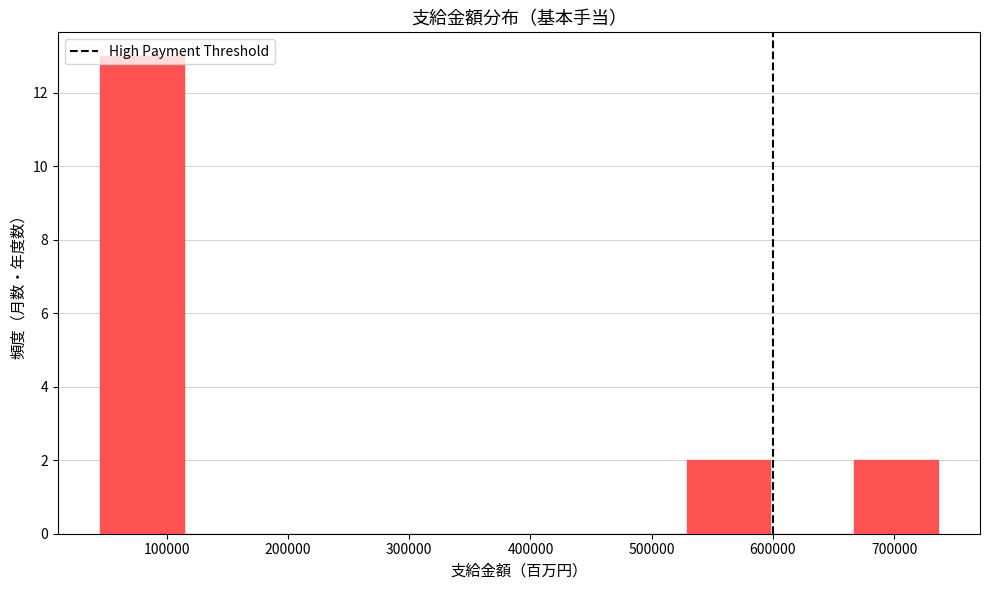

Reading left to right, transcribe this chart: for each bar, give the range it covers on the x-axis and its height. Neither the bar edges nor the heights are printed on the chart, so give them approximately, as read against the axes.

40000 to 110000: 13
110000 to 180000: 0
180000 to 250000: 0
250000 to 320000: 0
320000 to 390000: 0
390000 to 460000: 0
460000 to 530000: 0
530000 to 600000: 2
600000 to 670000: 0
670000 to 740000: 2